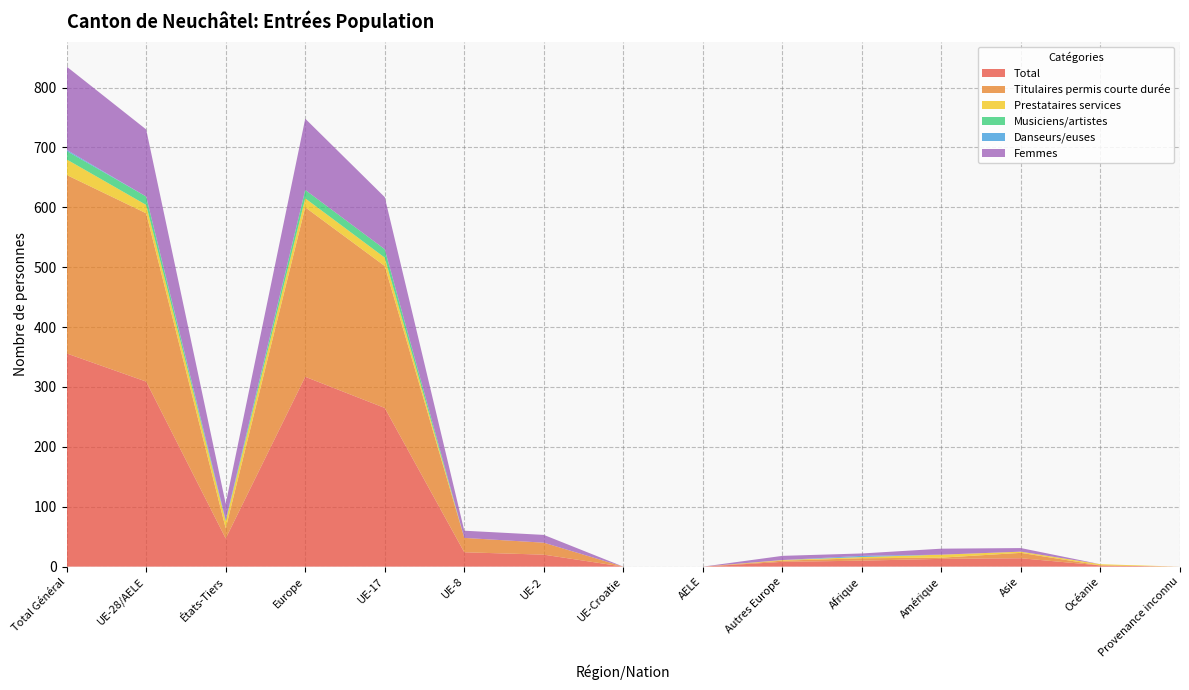

Reading left to right, list all the values displayed in this chart.

Total: Total Général=356	UE-28/AELE=309	États-Tiers=47	Europe=317	UE-17=265	UE-8=24	UE-2=20	UE-Croatie=0	AELE=0	Autres Europe=8	Afrique=10	Amérique=13	Asie=14	Océanie=2	Provenance inconnu=0
Titulaires permis courte durée: Total Général=298	UE-28/AELE=281	États-Tiers=17	Europe=283	UE-17=237	UE-8=24	UE-2=20	UE-Croatie=0	AELE=0	Autres Europe=2	Afrique=4	Amérique=2	Asie=9	Océanie=0	Provenance inconnu=0
Prestataires services: Total Général=26	UE-28/AELE=14	États-Tiers=12	Europe=15	UE-17=14	UE-8=0	UE-2=0	UE-Croatie=0	AELE=0	Autres Europe=1	Afrique=2	Amérique=5	Asie=2	Océanie=2	Provenance inconnu=0
Musiciens/artistes: Total Général=14	UE-28/AELE=14	États-Tiers=0	Europe=14	UE-17=14	UE-8=0	UE-2=0	UE-Croatie=0	AELE=0	Autres Europe=0	Afrique=0	Amérique=0	Asie=0	Océanie=0	Provenance inconnu=0
Danseurs/euses: Total Général=2	UE-28/AELE=0	États-Tiers=2	Europe=0	UE-17=0	UE-8=0	UE-2=0	UE-Croatie=0	AELE=0	Autres Europe=0	Afrique=2	Amérique=0	Asie=0	Océanie=0	Provenance inconnu=0
Femmes: Total Général=139	UE-28/AELE=112	États-Tiers=27	Europe=119	UE-17=87	UE-8=12	UE-2=13	UE-Croatie=0	AELE=0	Autres Europe=7	Afrique=4	Amérique=10	Asie=6	Océanie=0	Provenance inconnu=0